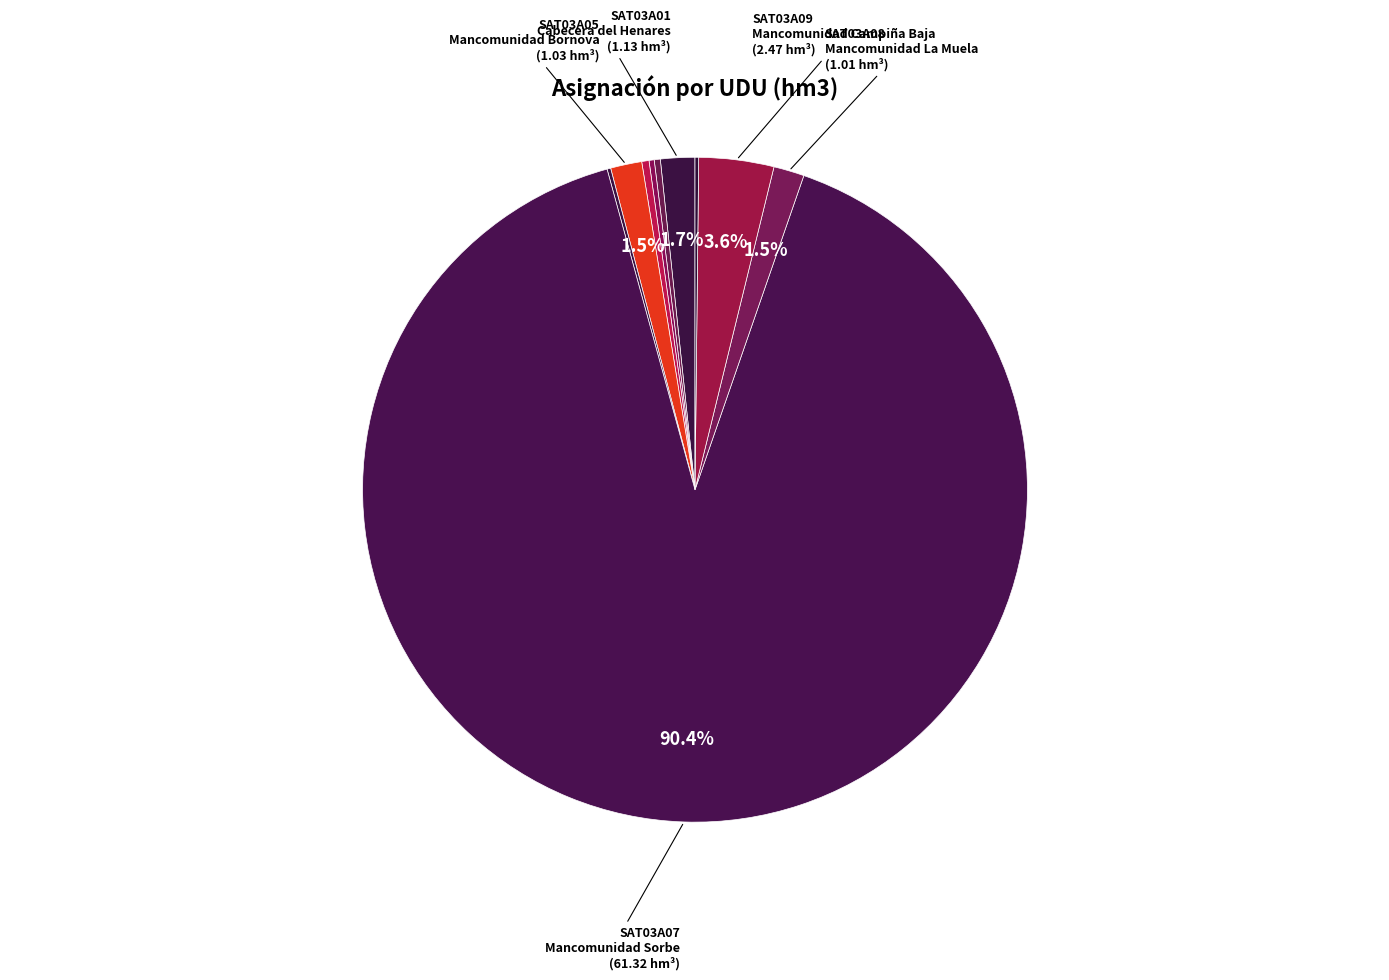

Which slice is the smallest?

SAT03A06
Cuenca del Sorbe